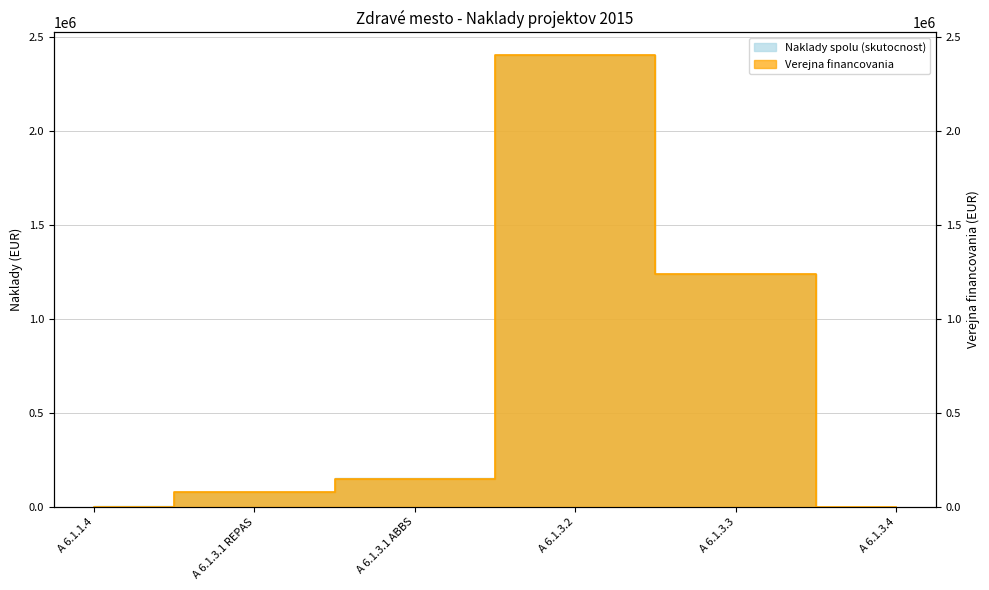

Which category has the highest value in the Naklady spolu (skutocnost) series?

A 6.1.3.2